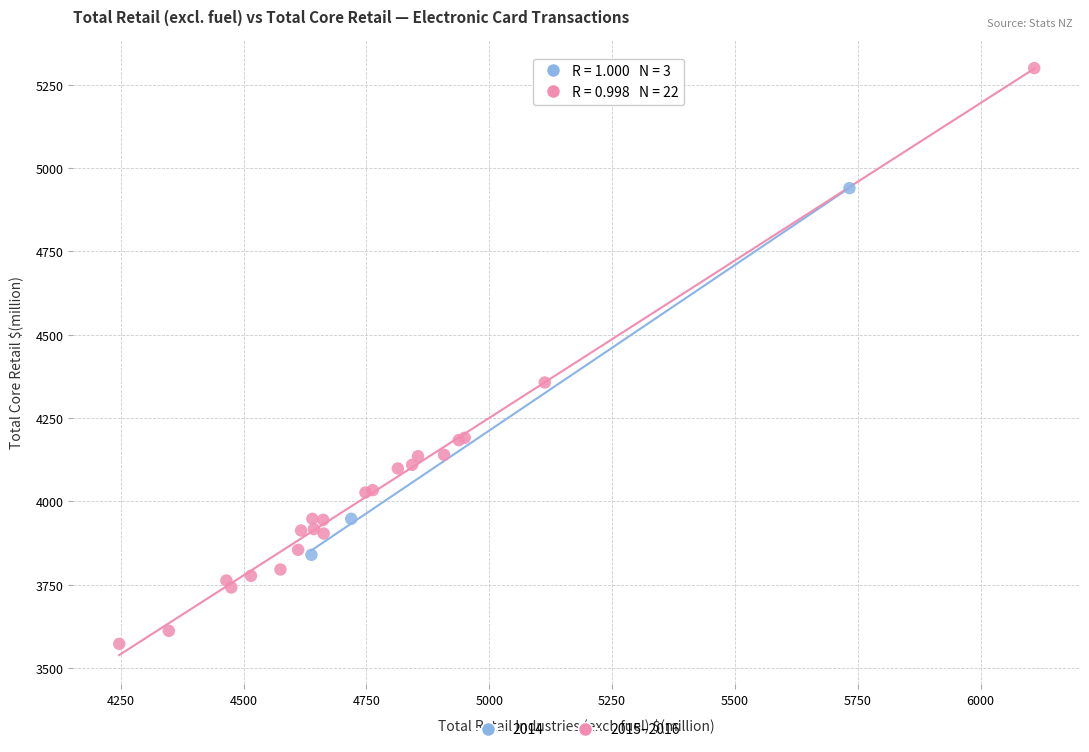

Which series reaches the minimum Y coordinate?

2015–2016